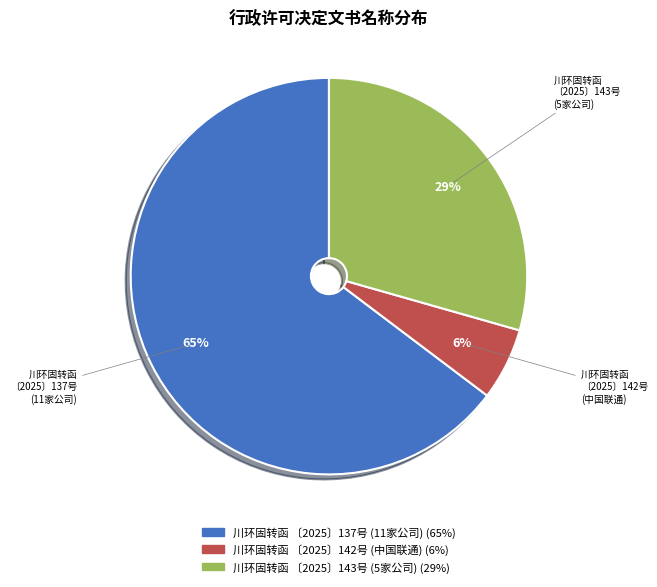

Does any single category account for the majority?

Yes